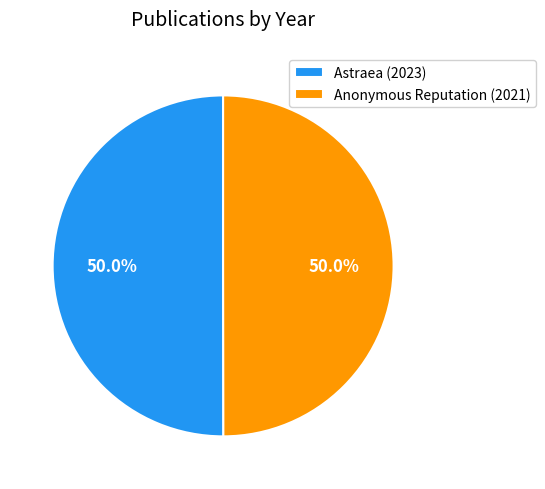

Do Astraea (2023) and Anonymous Reputation (2021) together represent more than half of the pie?

Yes